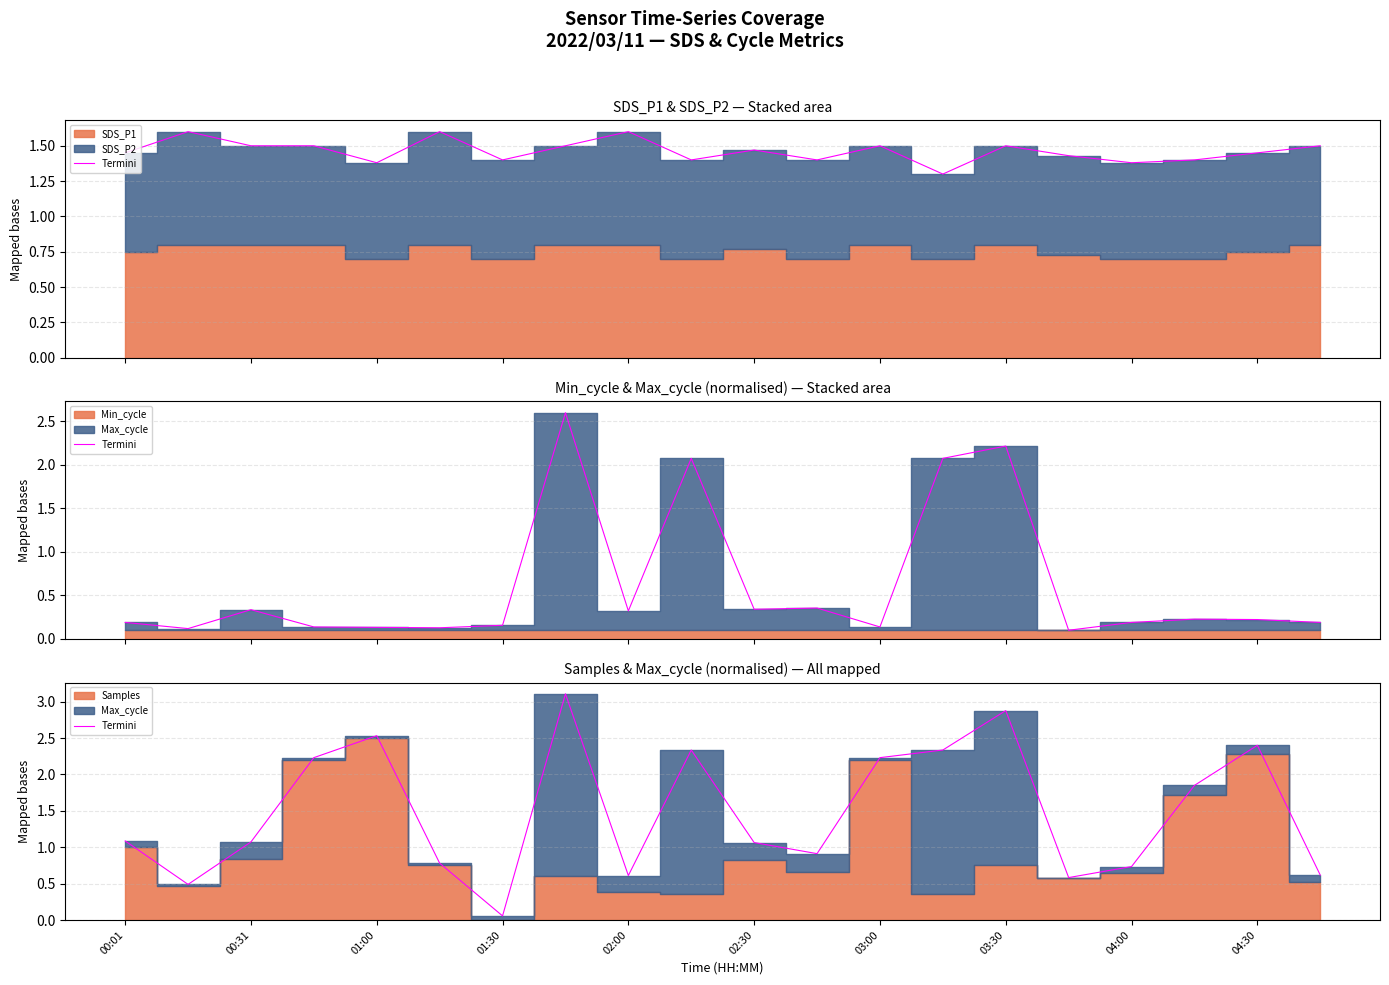

What is the smallest value displayed?

0.1